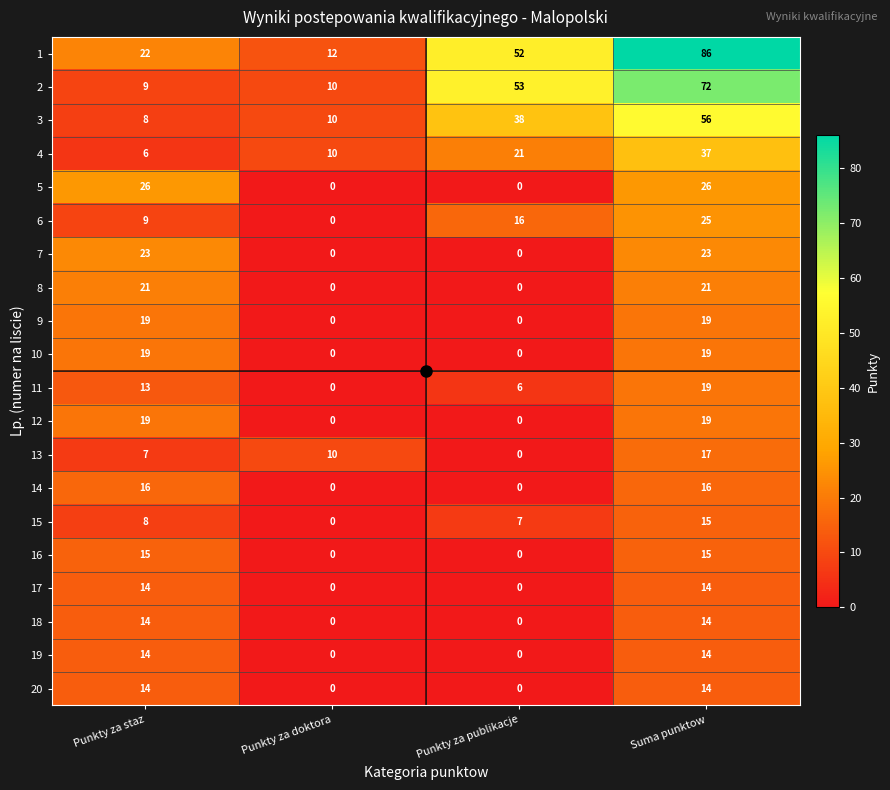

What is the spread (max minus min) of values at Suma punktow?

72